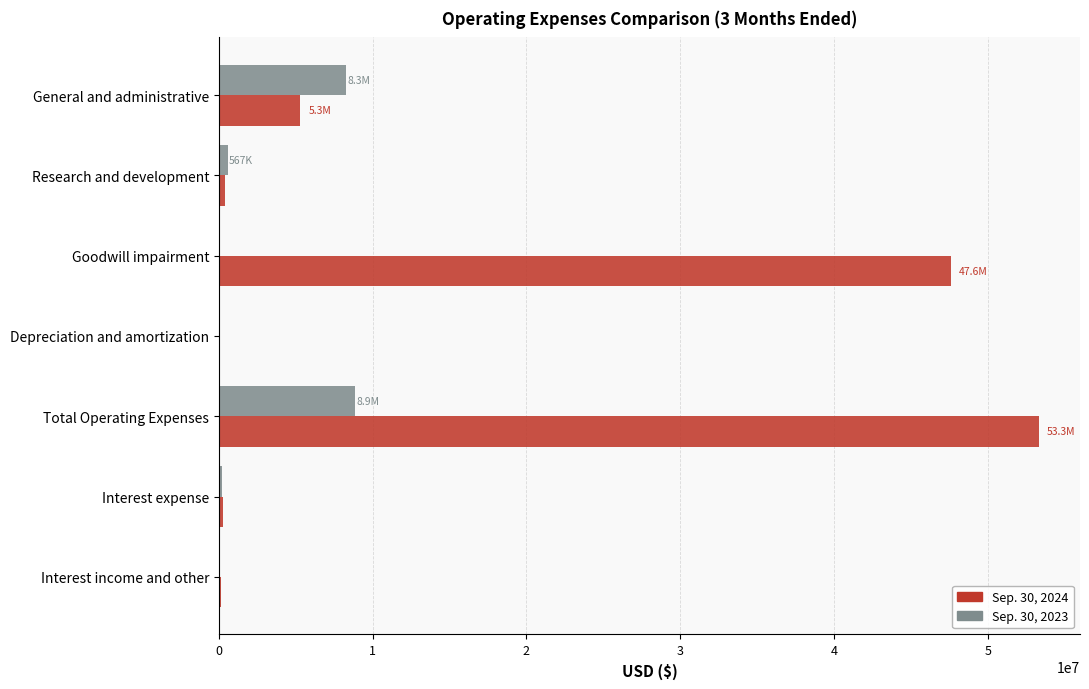

What is the highest value of the Sep. 30, 2023 series?

8884114